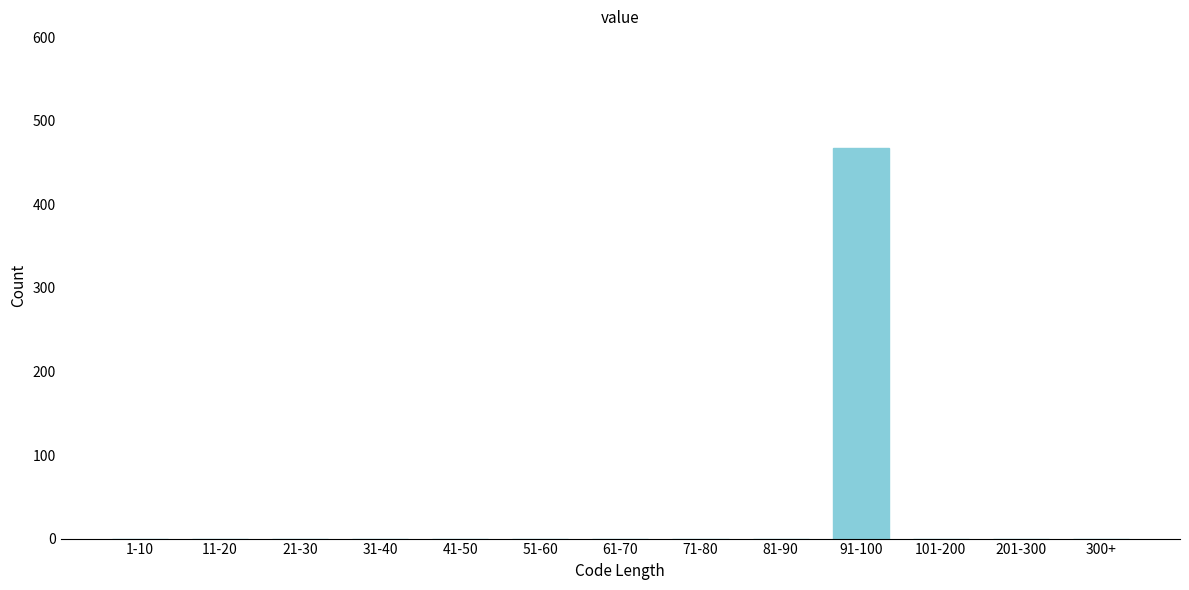

Reading right to left, list all the values displayed in this chart.

300+=0	201-300=0	101-200=0	91-100=467	81-90=0	71-80=0	61-70=0	51-60=0	41-50=0	31-40=0	21-30=0	11-20=0	1-10=0